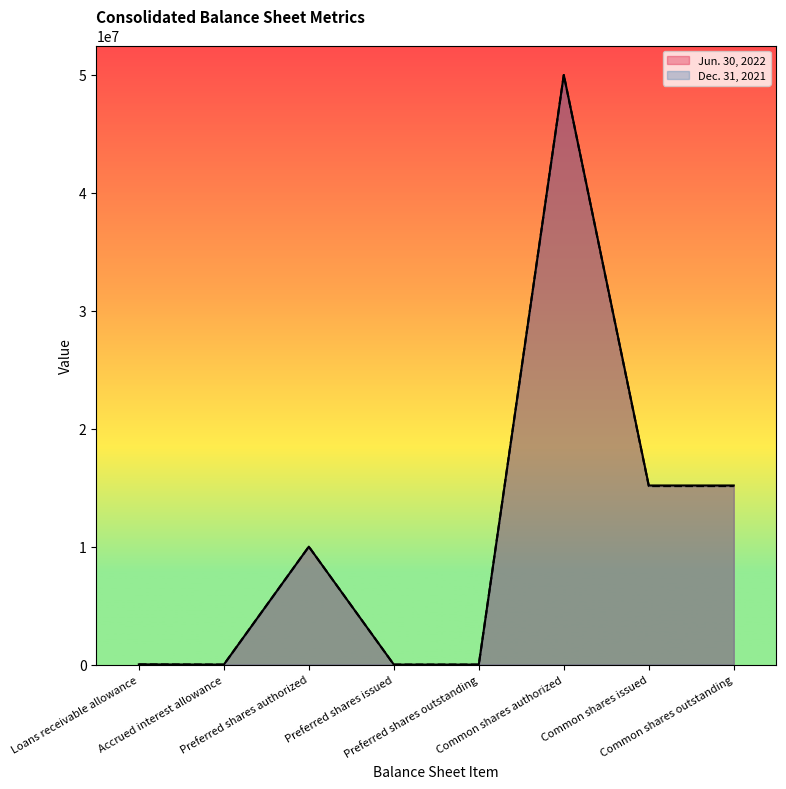

Reading left to right, transcribe all the data shown in this chart.

Jun. 30, 2022: 17702	0	10000000	0	0	50000000	15189203	15189203
Dec. 31, 2021: 16123	205	10000000	0	0	50000000	15137808	15137808